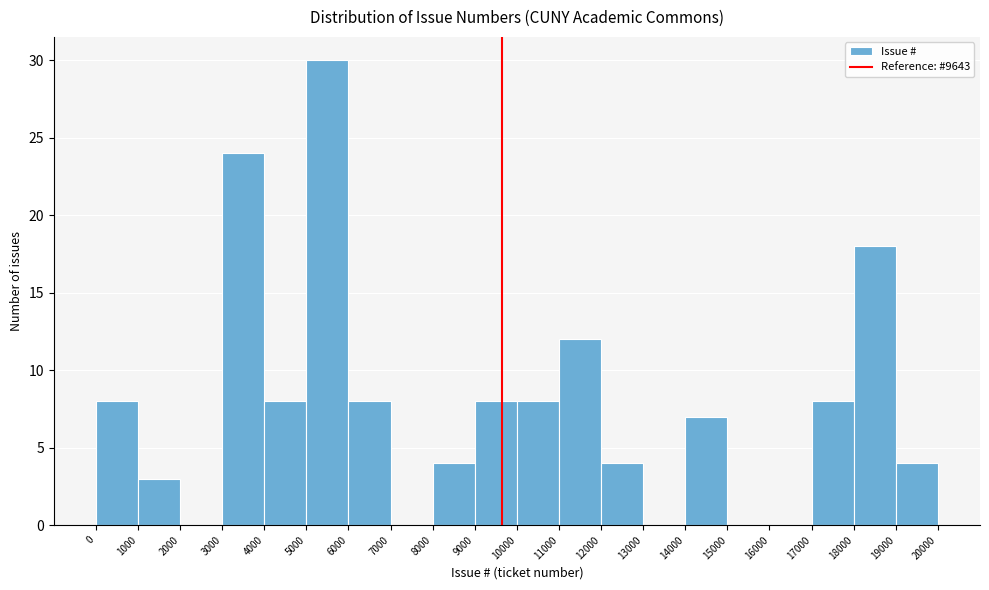

Reading left to right, transcribe this chart: for each bar, give the range it covers on the x-axis and its height. The values are not printed on the chart, so give them approximately, as read against the axis.

0 to 1000: 8
1000 to 2000: 3
2000 to 3000: 0
3000 to 4000: 24
4000 to 5000: 8
5000 to 6000: 30
6000 to 7000: 8
7000 to 8000: 0
8000 to 9000: 4
9000 to 10000: 8
10000 to 11000: 8
11000 to 12000: 12
12000 to 13000: 4
13000 to 14000: 0
14000 to 15000: 7
15000 to 16000: 0
16000 to 17000: 0
17000 to 18000: 8
18000 to 19000: 18
19000 to 20000: 4